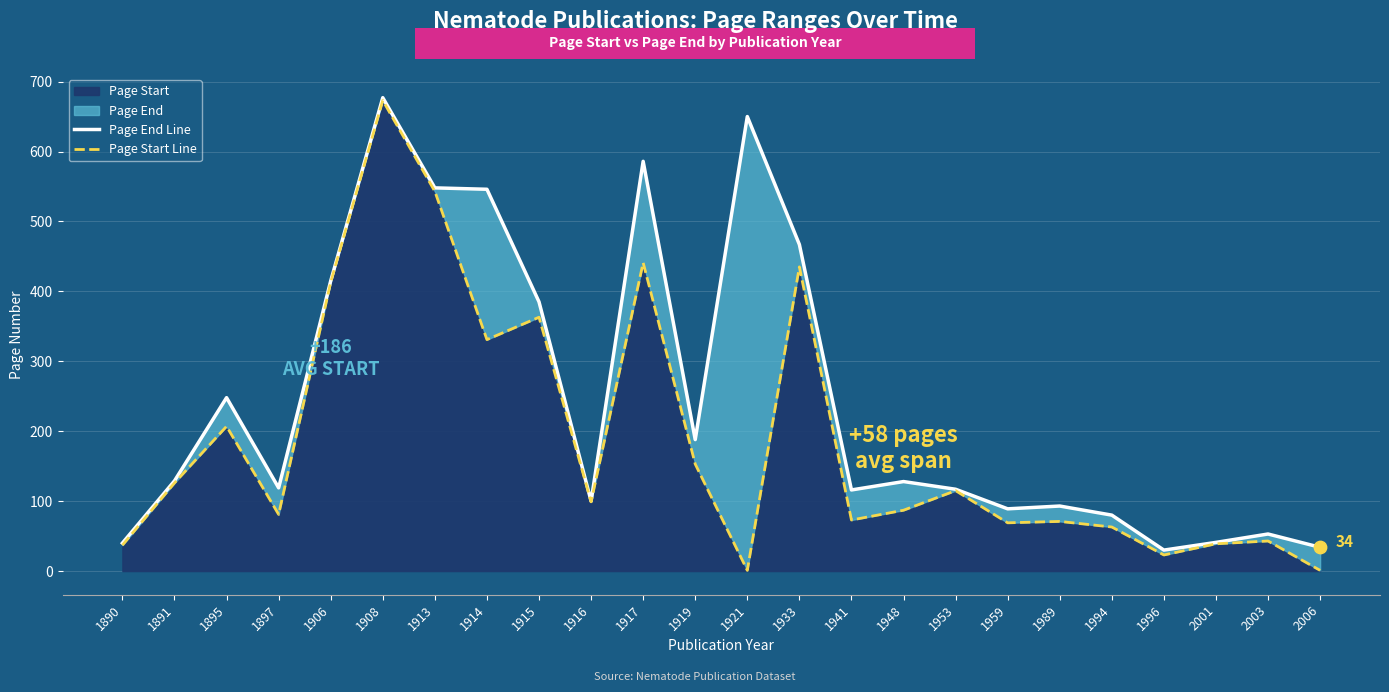

Which series reaches the minimum Y coordinate?

Page Start Line